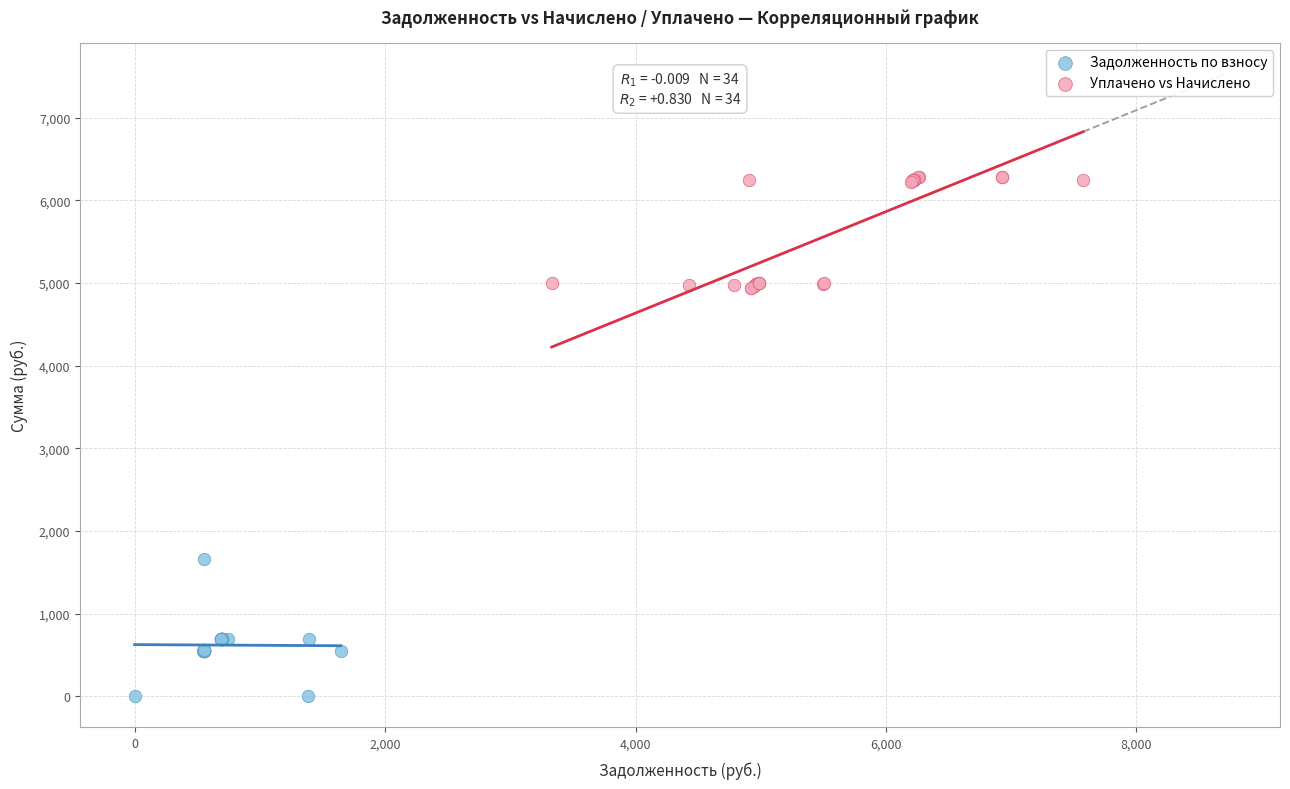

Which series contains the highest Y value?

Уплачено vs Начислено